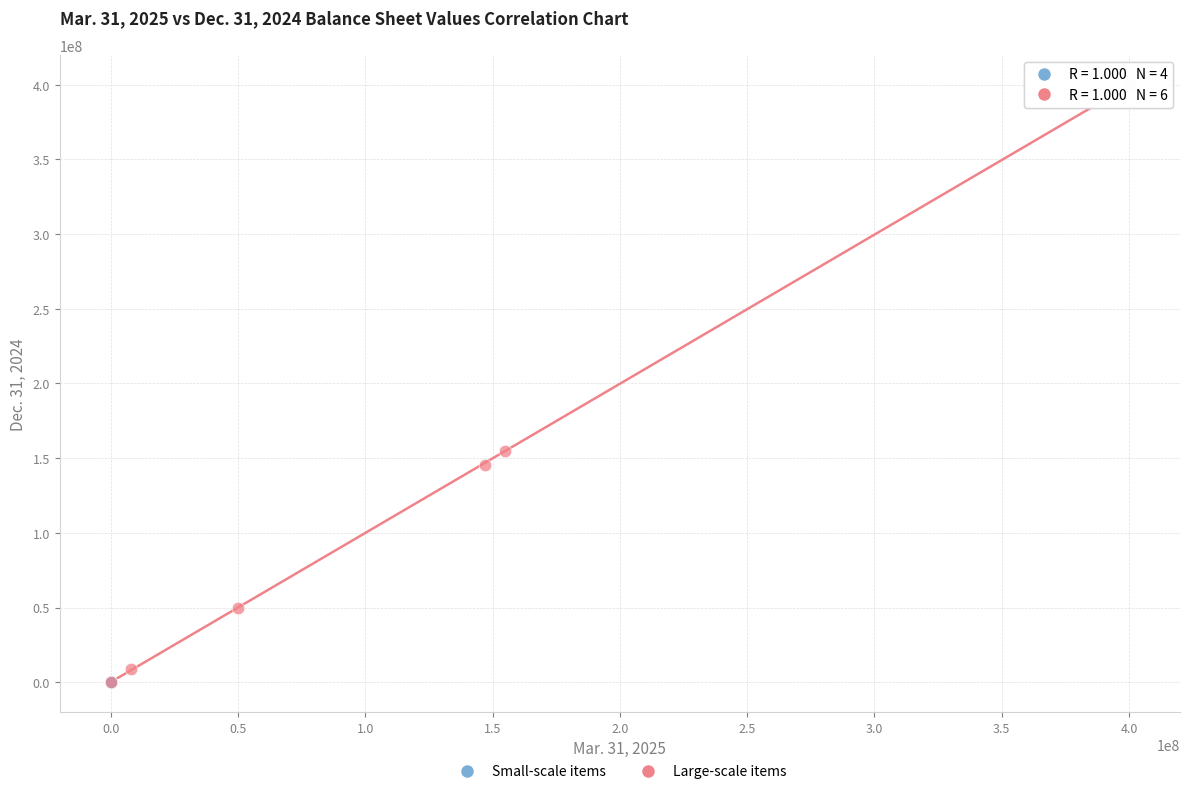

Which series reaches the maximum Y coordinate?

Large-scale items